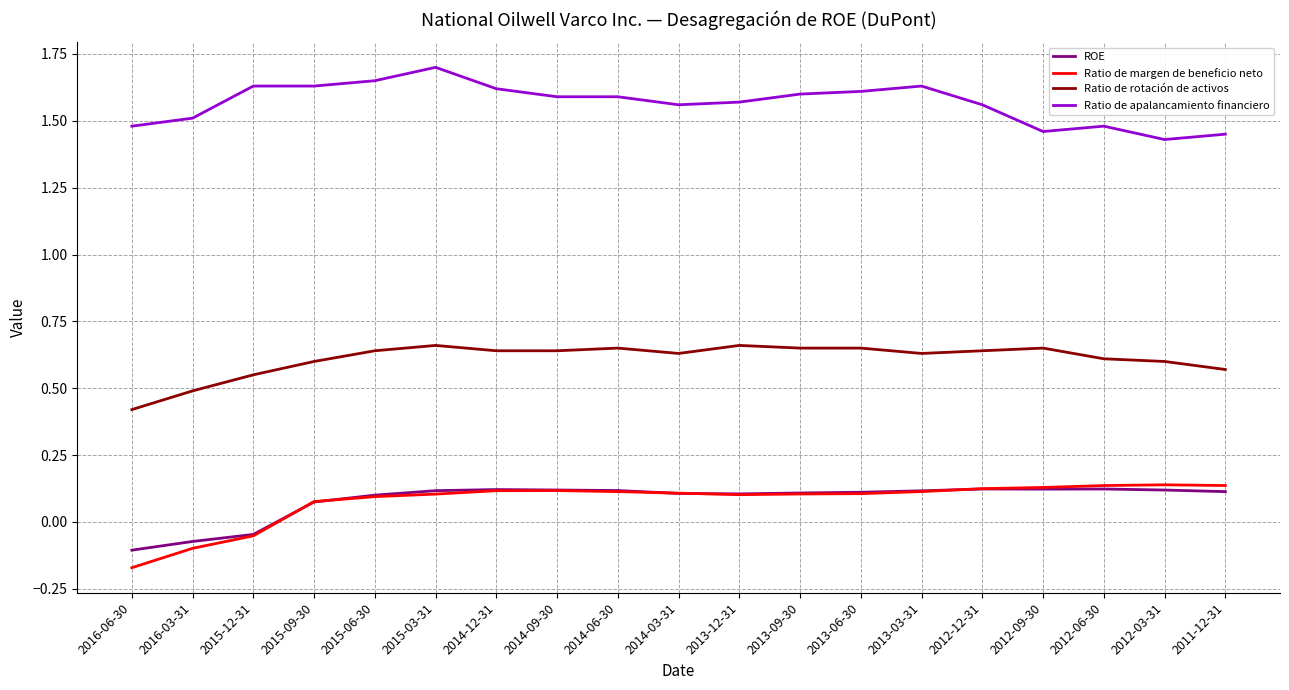

Which category has the highest value across all series?

2015-03-31